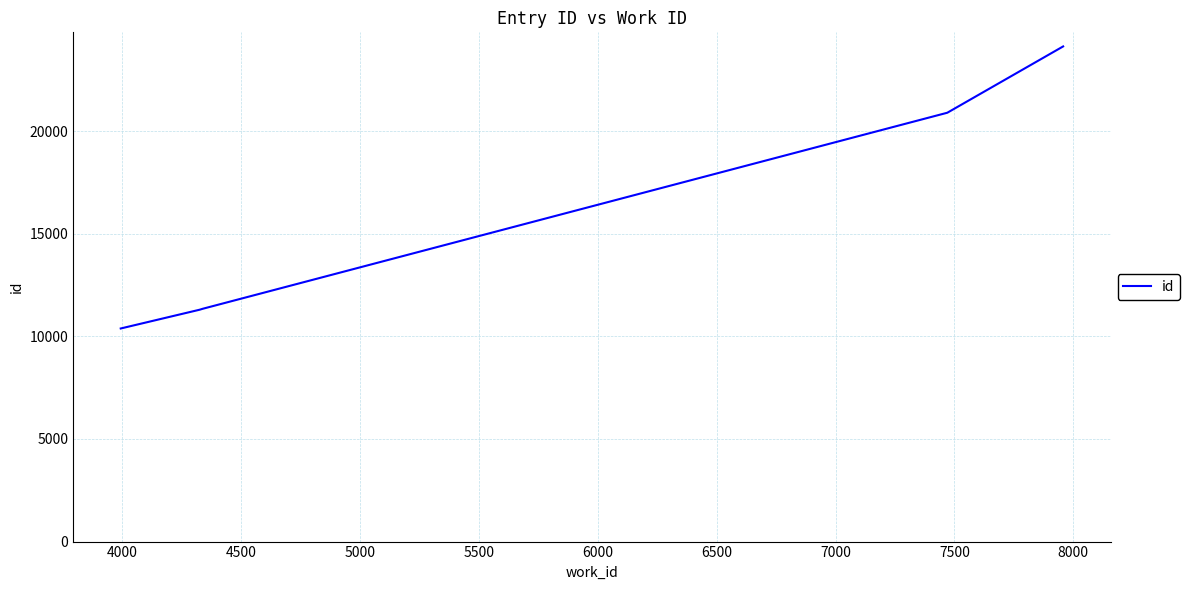

What is the minimum value shown in the chart?

10385